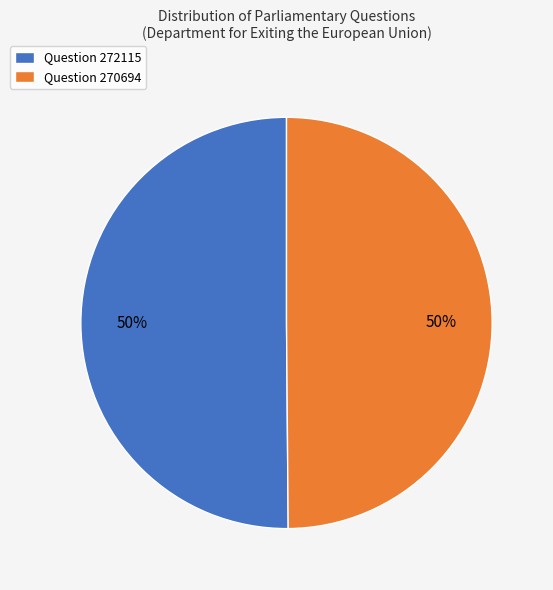

Count the number of slices in the pie.

2